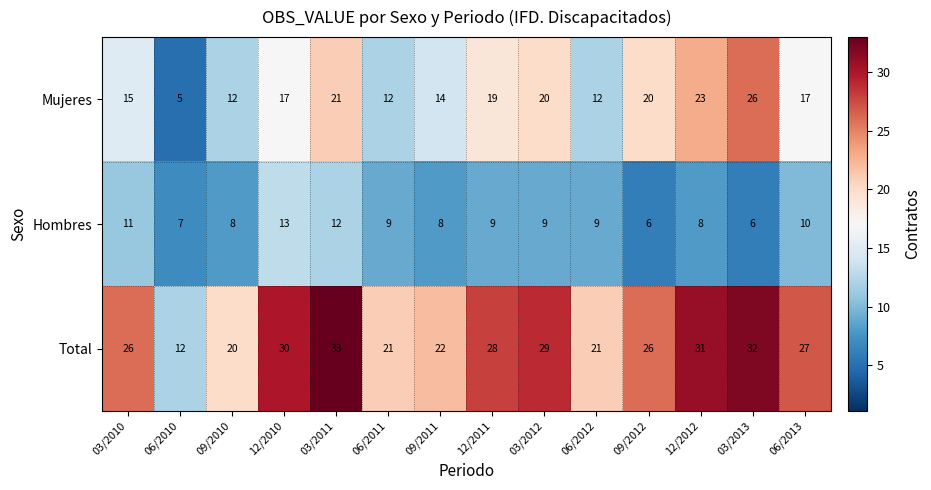

Where does the Total series first go above 27?

12/2010